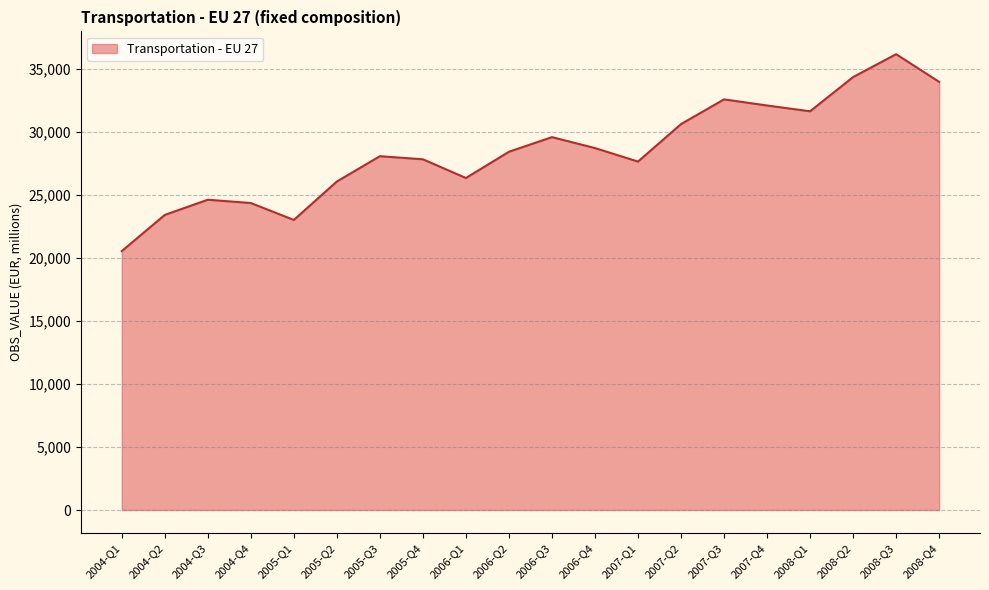

At which label does the data first exceed 28421?

2006-Q2